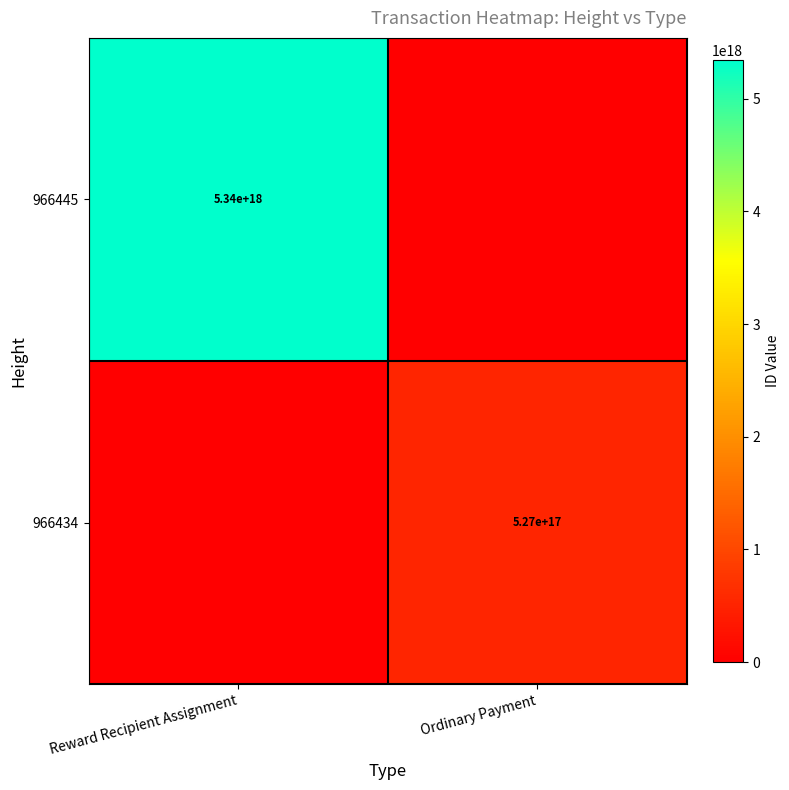

The value of 966434 at Ordinary Payment is 527000000000000000. True or false?

True